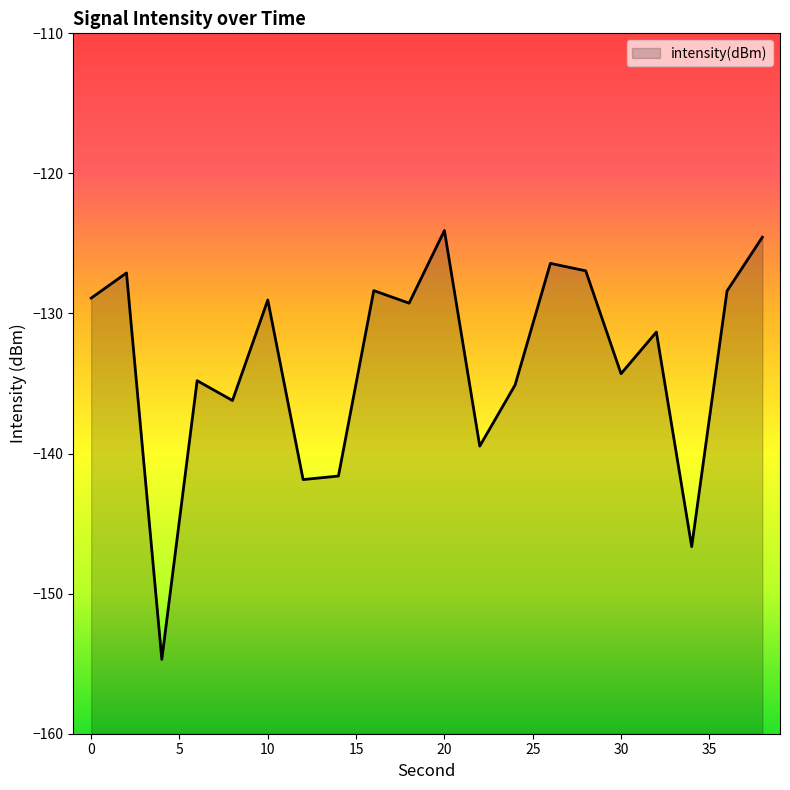

At which category does the chart reach its peak across all series?

20